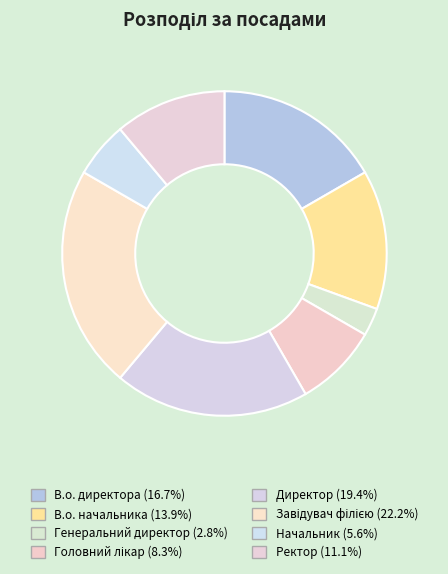

The Завідувач філією slice represents 22% of the pie. True or false?

True